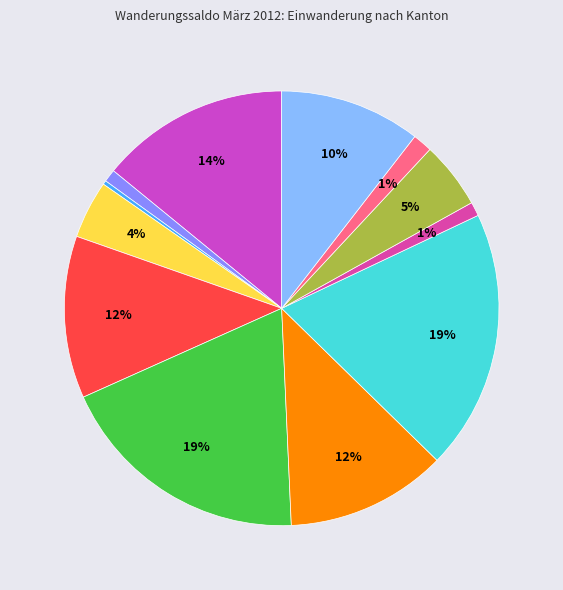

Count the number of slices in the pie.

12